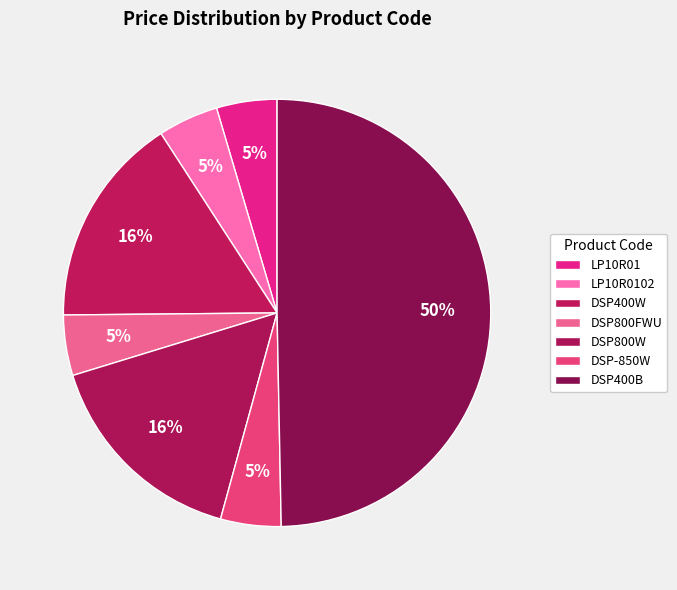

Count the number of slices in the pie.

7